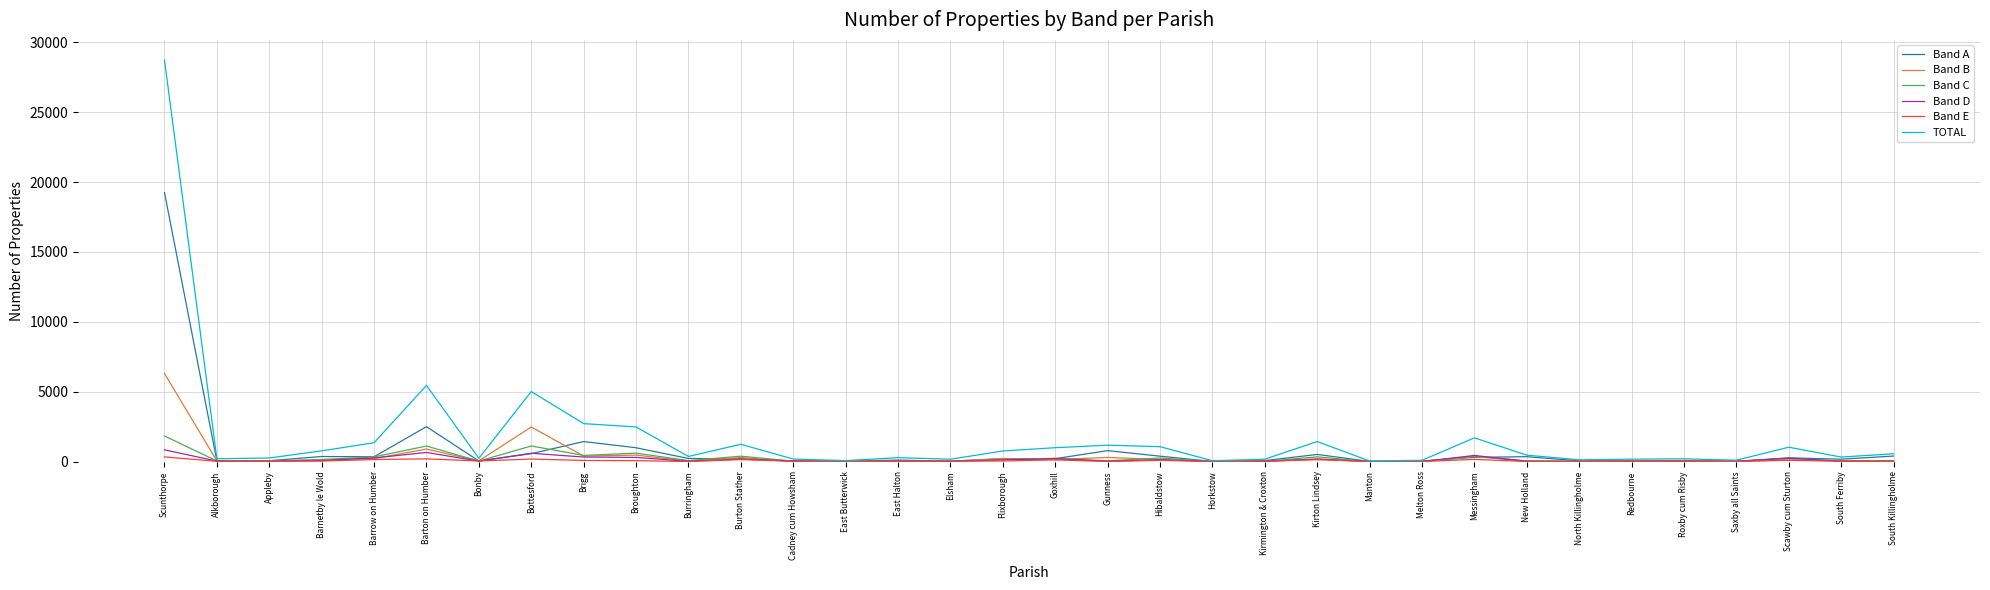

At which category is the sum across all series the highest?

Scunthorpe